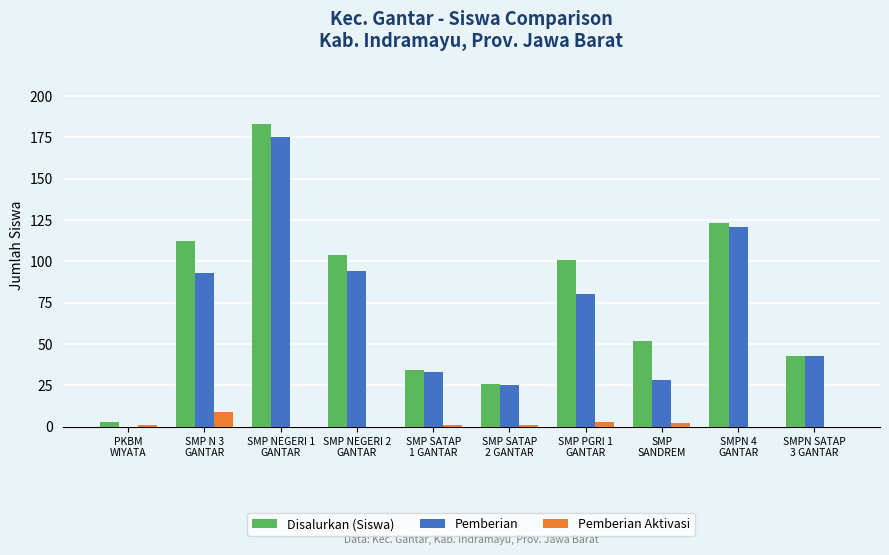

What is the maximum value for Pemberian Aktivasi?

9